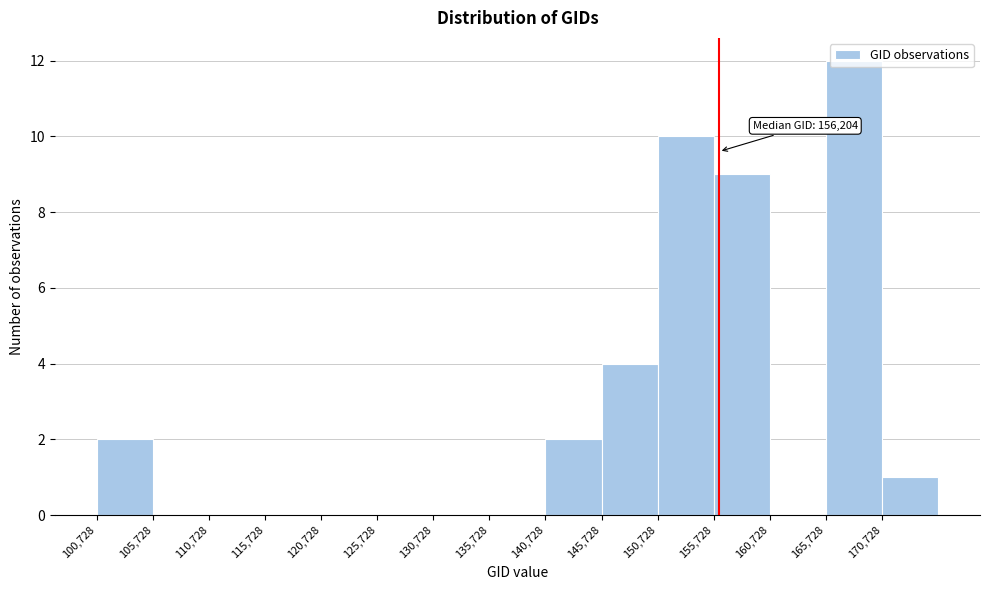

Over which range of the x-axis is the bar tallest?

165500 to 170500